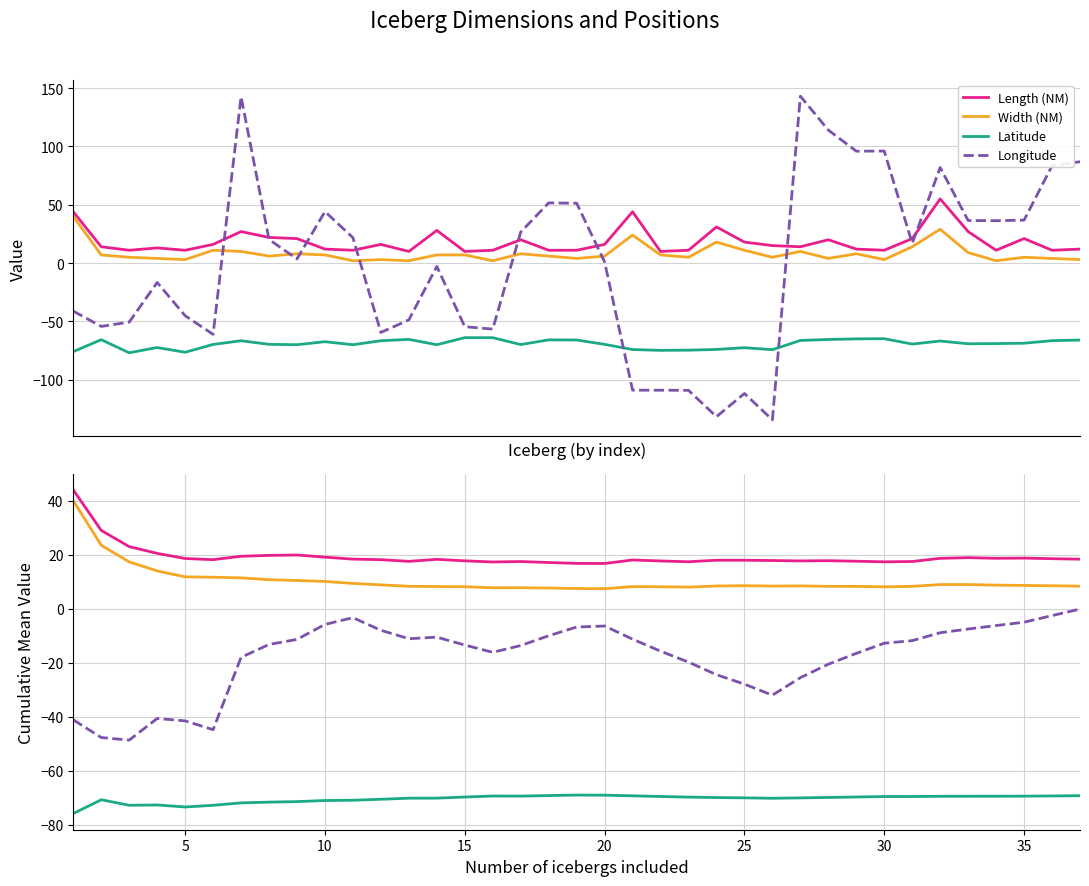

Reading left to right, transcribe all the data shown in this chart.

Length (NM): 44.0	29.0	23.0	20.5	18.6	18.2	19.4	19.8	19.9	19.1	18.4	18.2	17.5	18.3	17.7	17.3	17.5	17.1	16.8	16.8	18.0	17.7	17.4	18.0	18.0	17.8	17.7	17.8	17.6	17.4	17.5	18.7	18.9	18.7	18.7	18.5	18.4
Width (NM): 40.0	23.5	17.3	14.0	11.8	11.7	11.4	10.8	10.4	10.1	9.4	8.8	8.3	8.2	8.1	7.8	7.8	7.7	7.5	7.4	8.2	8.1	8.0	8.4	8.5	8.4	8.4	8.3	8.3	8.1	8.3	8.9	8.9	8.7	8.6	8.5	8.4
Latitude: -75.9	-70.8	-72.8	-72.7	-73.5	-72.8	-71.9	-71.7	-71.5	-71.1	-71.0	-70.6	-70.2	-70.2	-69.8	-69.4	-69.4	-69.2	-69.0	-69.1	-69.3	-69.6	-69.8	-70.0	-70.1	-70.2	-70.1	-69.9	-69.7	-69.6	-69.6	-69.5	-69.5	-69.5	-69.4	-69.4	-69.3
Longitude: -41.2	-47.7	-48.7	-40.7	-41.6	-44.8	-18.0	-13.2	-11.4	-5.8	-3.3	-8.0	-11.1	-10.5	-13.5	-16.2	-13.6	-10.0	-6.8	-6.4	-11.3	-15.7	-19.8	-24.4	-27.9	-32.0	-25.5	-20.6	-16.5	-12.8	-11.8	-8.9	-7.5	-6.2	-5.0	-2.6	-0.1